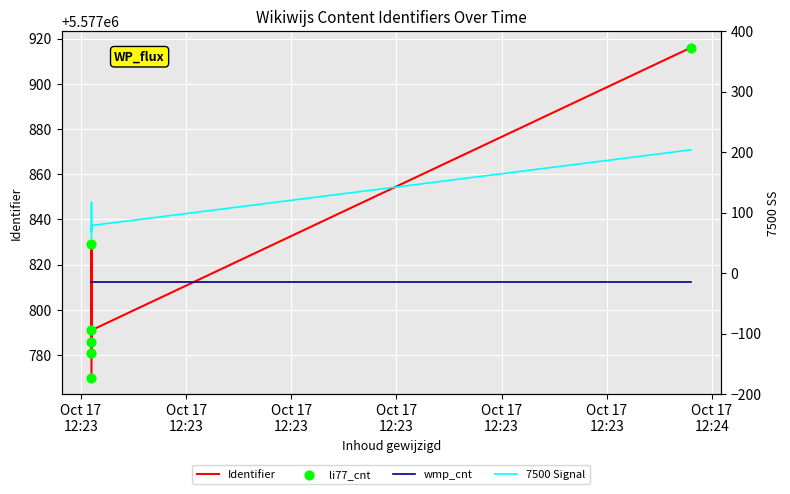

Which series has the largest total across all categories?

Identifier